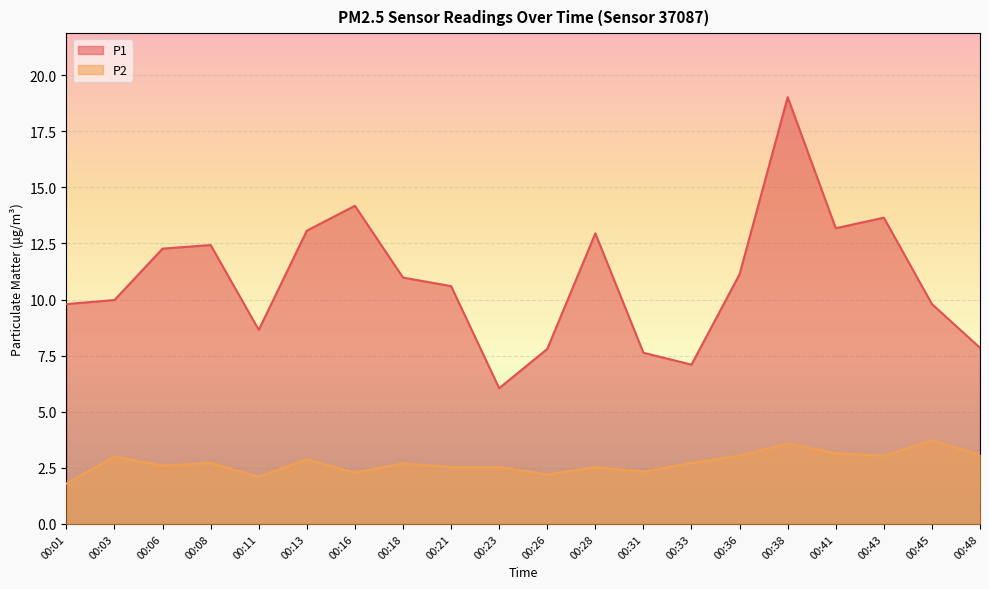

Where is the first local minimum for P1?

00:11